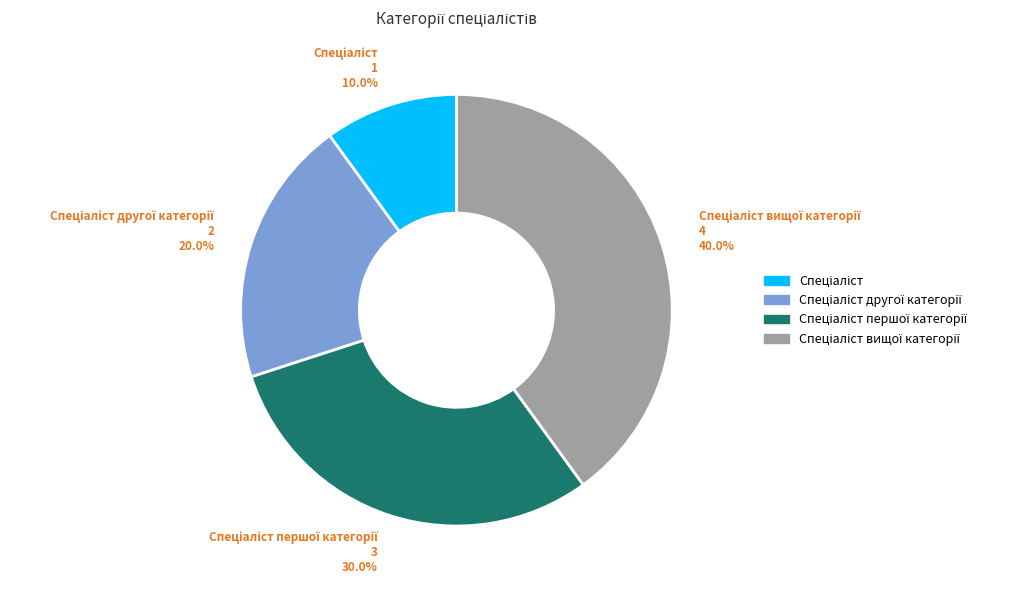

Is there any slice that represents more than half of the pie?

No